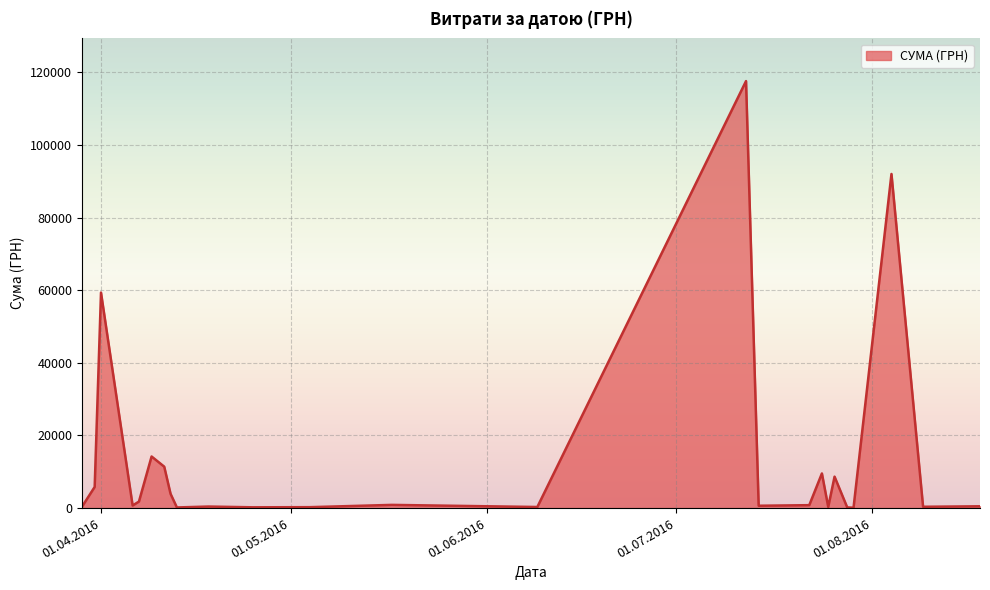

What is the maximum value shown in the chart?

117568.8